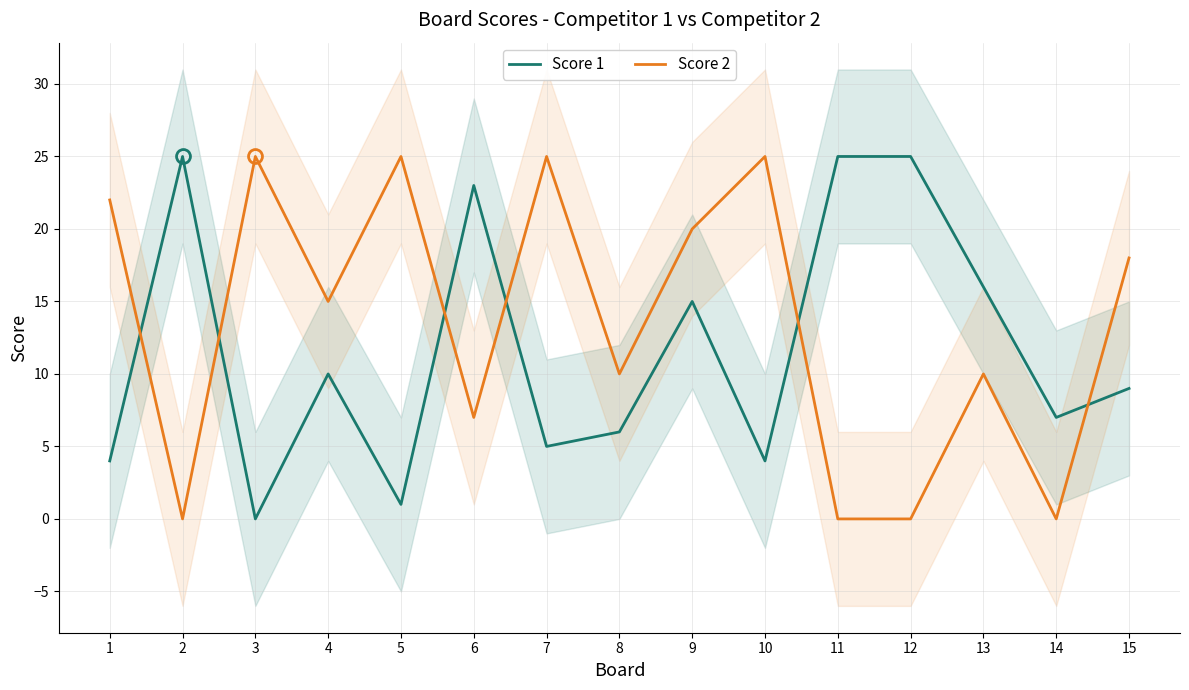

What are all the series names shown in the legend?

Score 1, Score 2